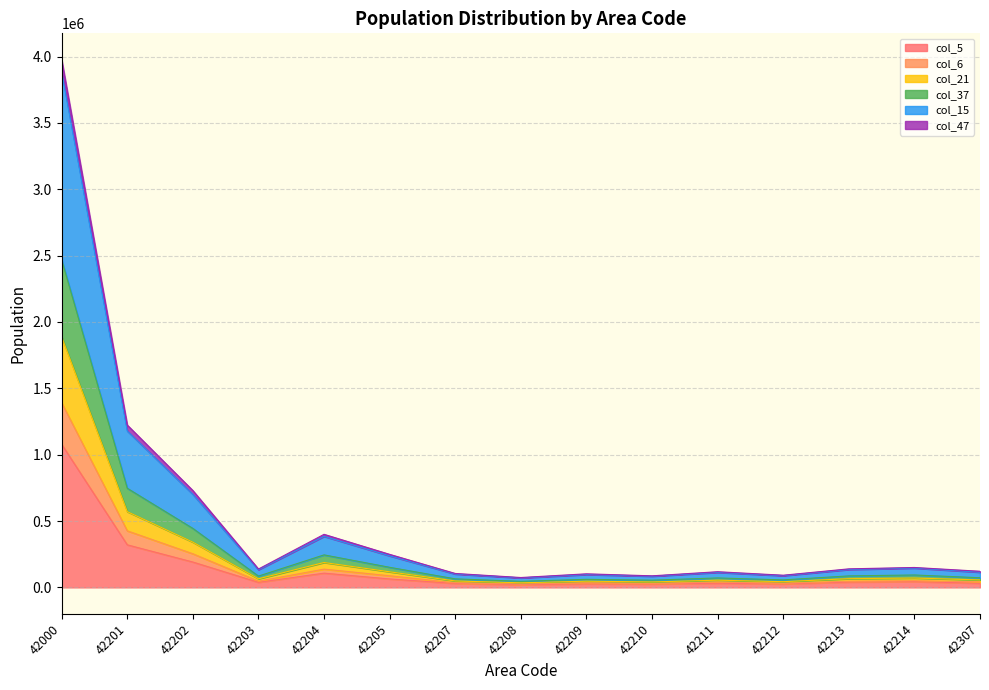

How many data points in col_5 are above 38175?

7